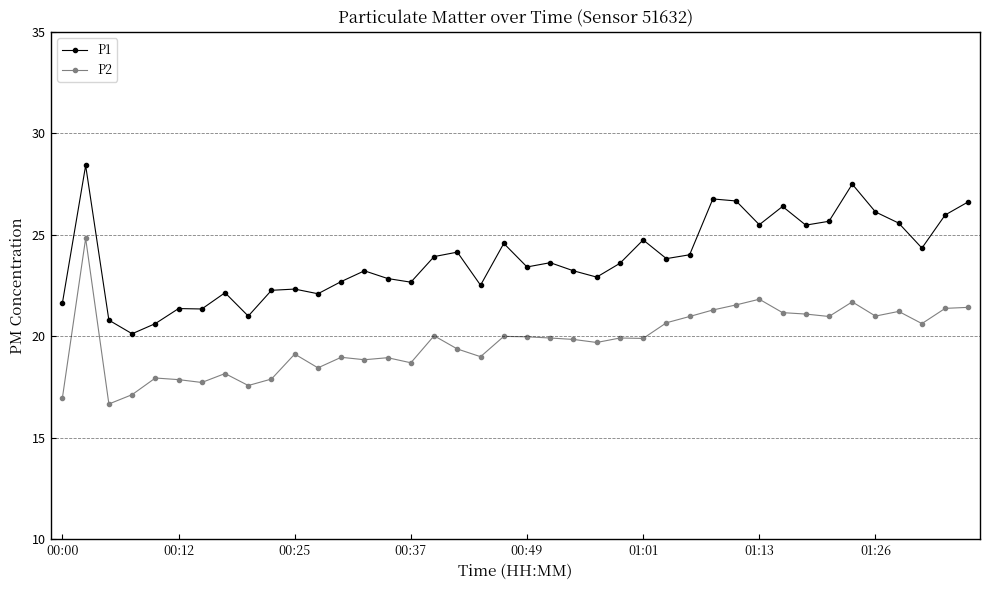

Rank the series by their maximum value, from highest to lowest.

P1, P2